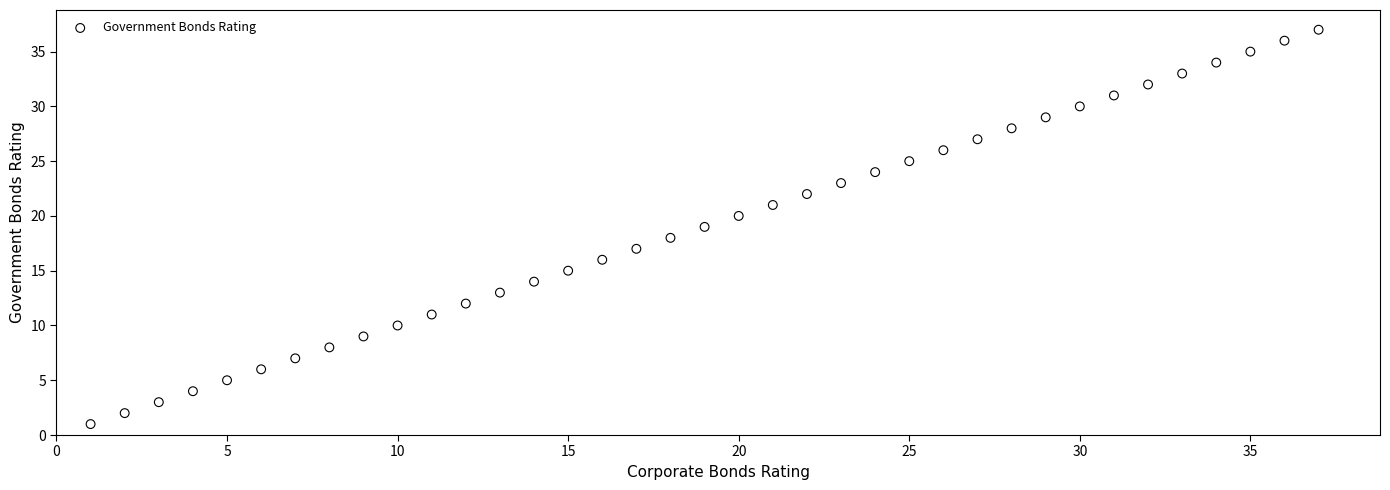

What is the range of X values (max minus min)?

36